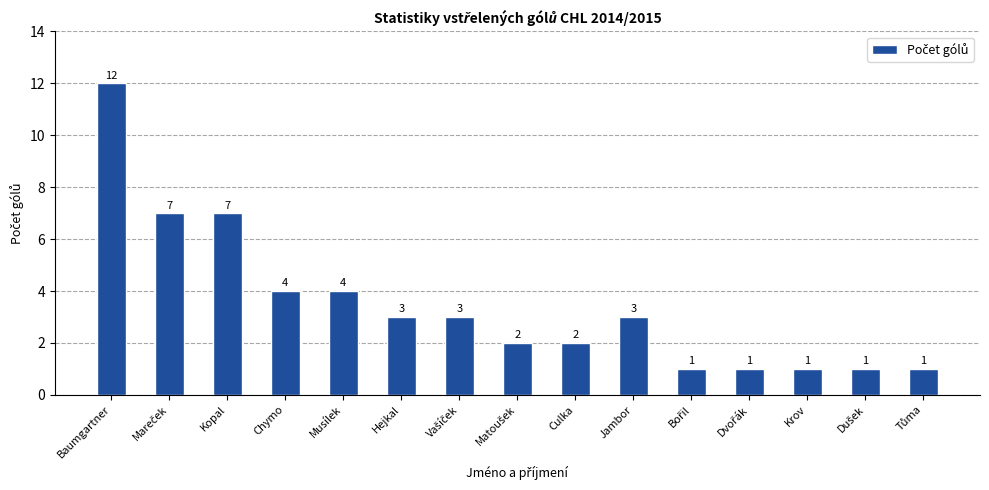

How many bars are there in total?

15